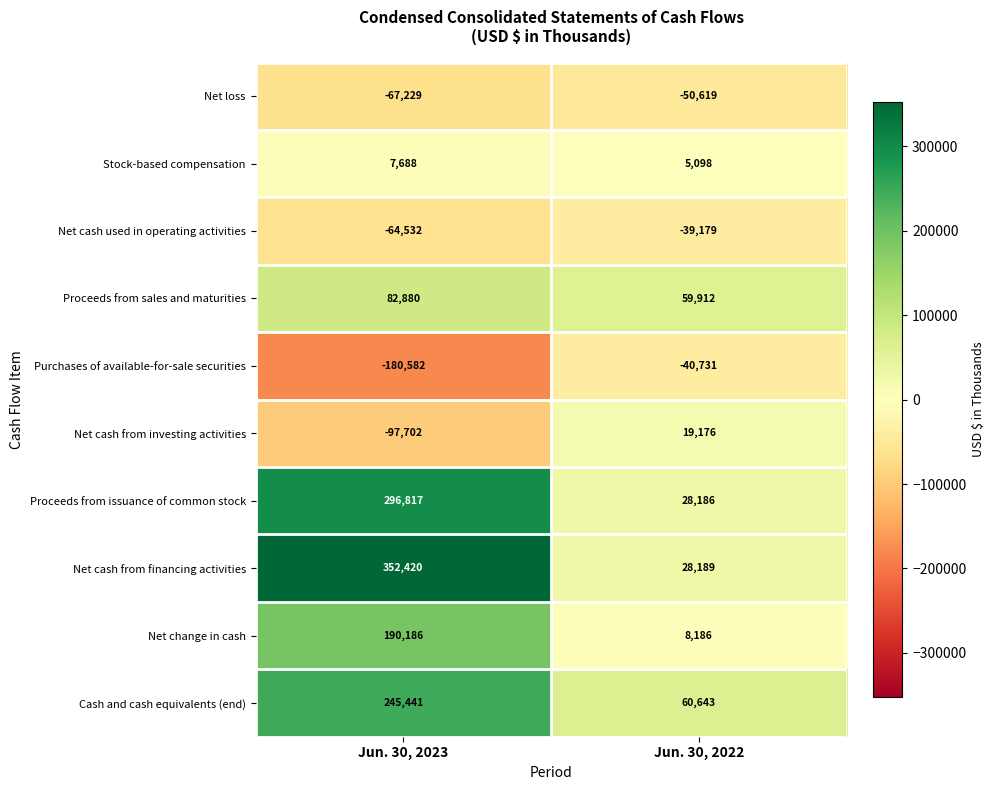

What is the approximate value of Net cash used in operating activities at Jun. 30, 2022?

-39179